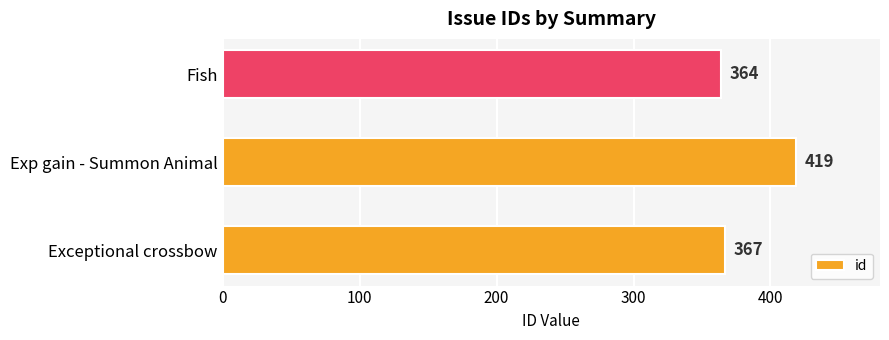

How many categories are shown in the chart?

3